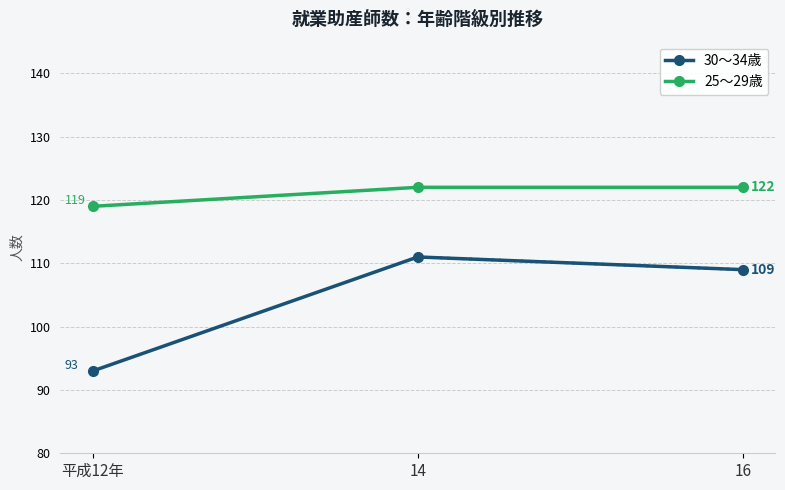

What is the smallest value displayed?

93